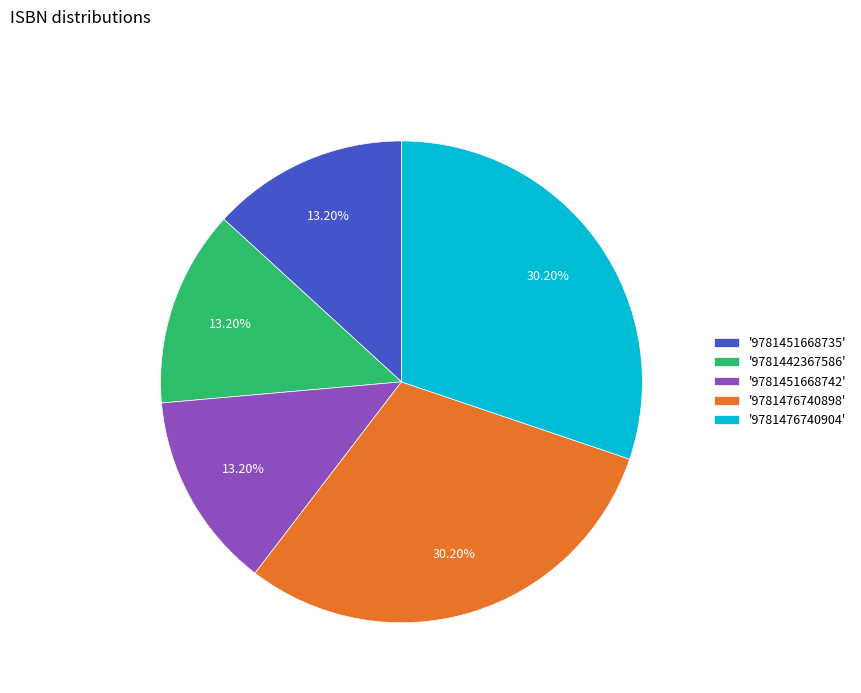

Is the sum of '9781451668735' and '9781451668742' greater than half?

No